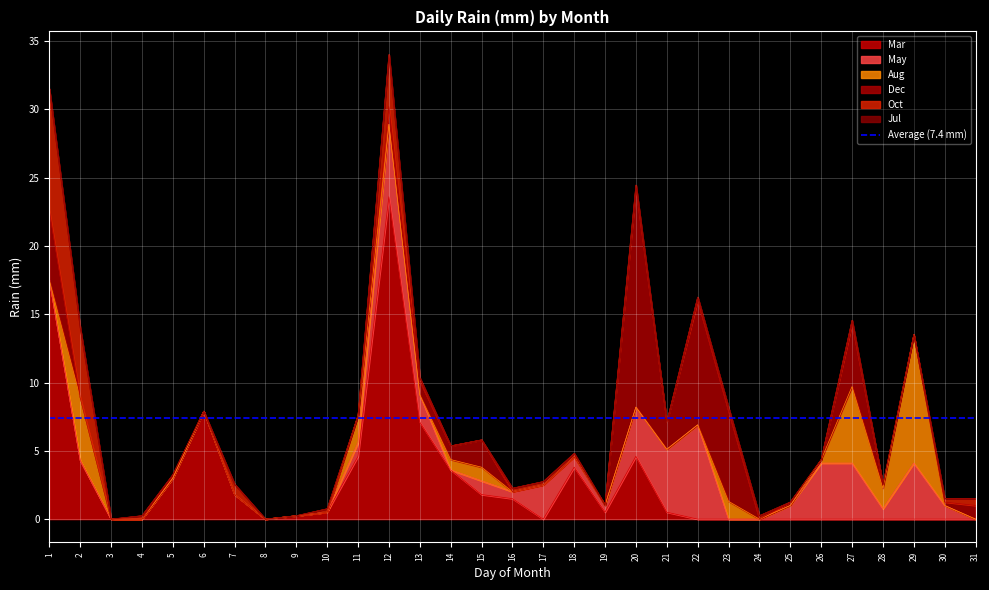

What are all the series names shown in the legend?

Mar, May, Aug, Dec, Oct, Jul